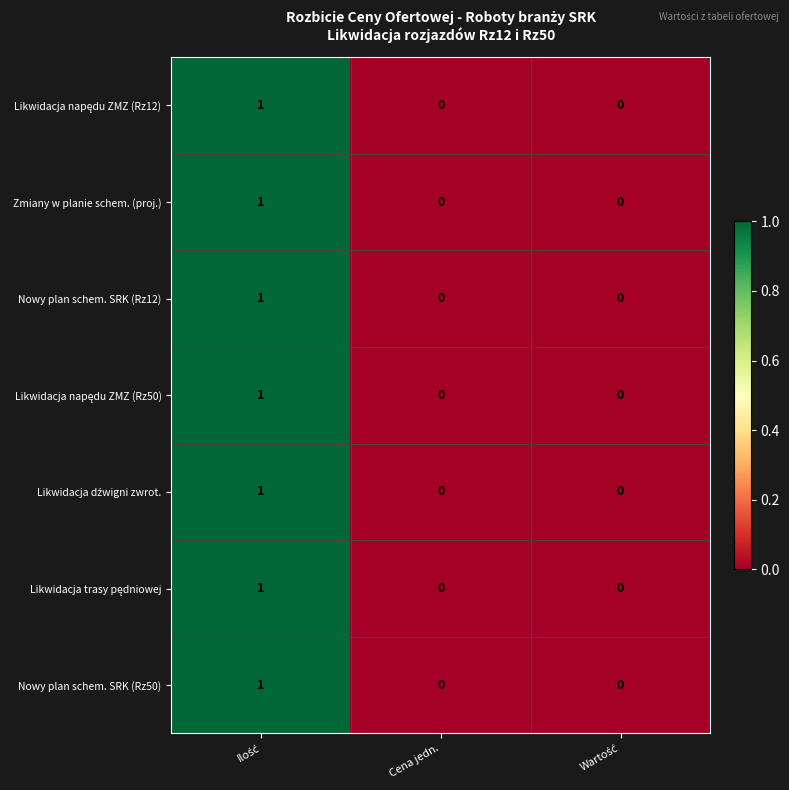

Which series has the largest range (max minus min)?

Likwidacja napędu ZMZ (Rz12)